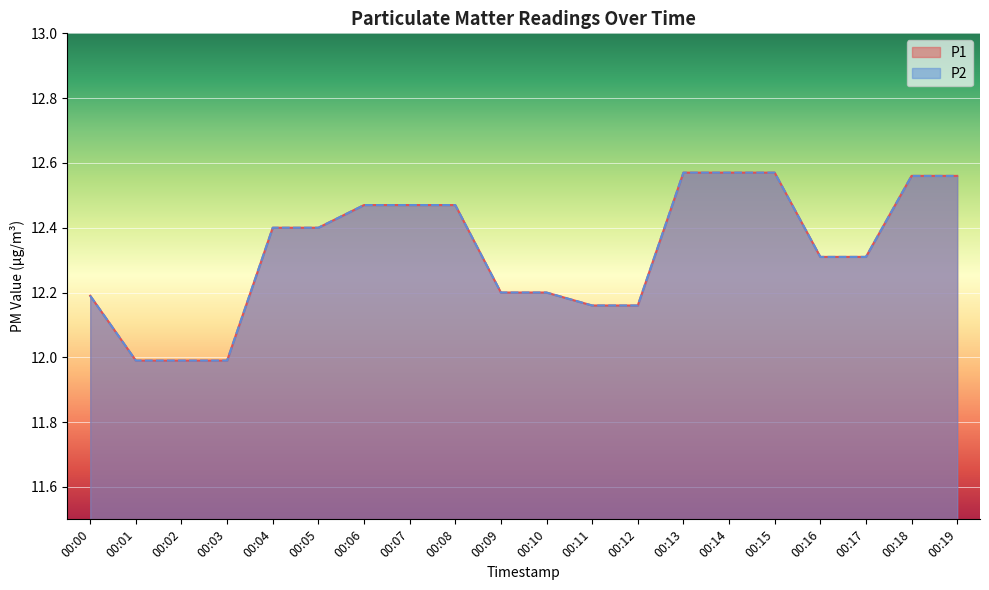

The P2 series shows 12.0 at 00:03. True or false?

True